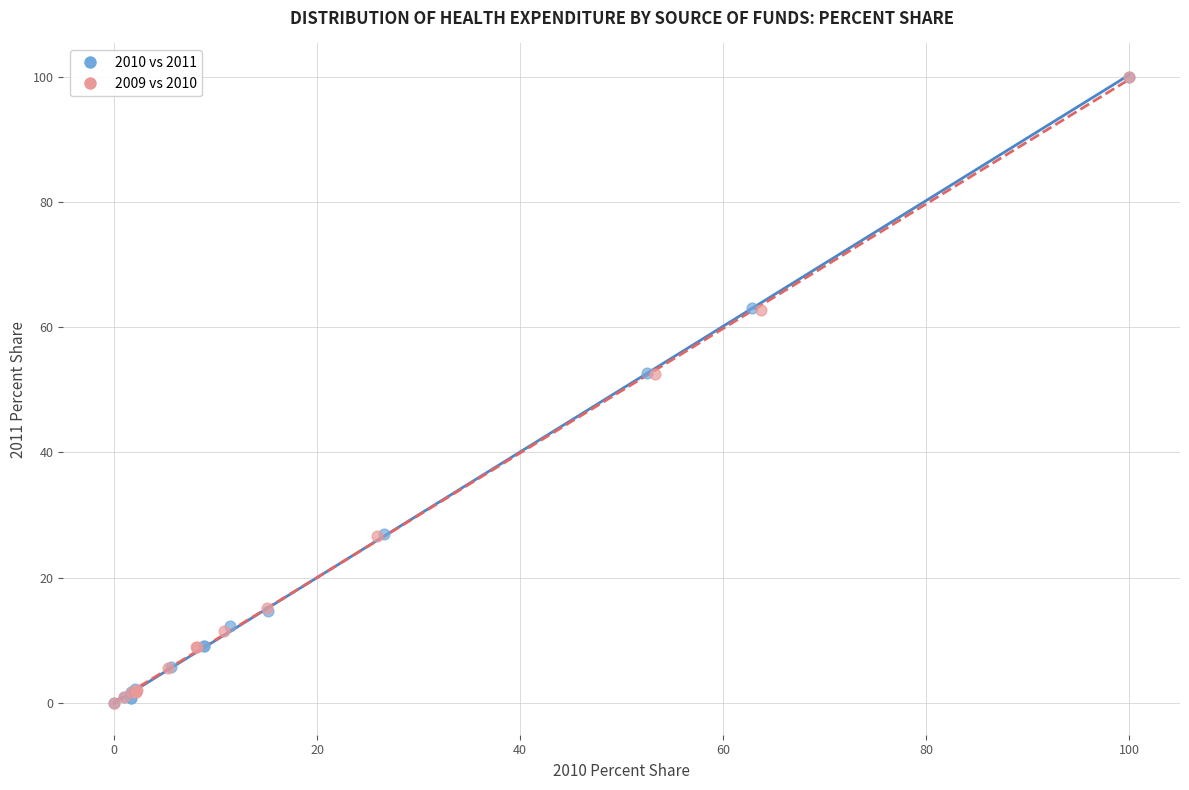

What are all the series names shown in the legend?

2010 vs 2011, 2009 vs 2010